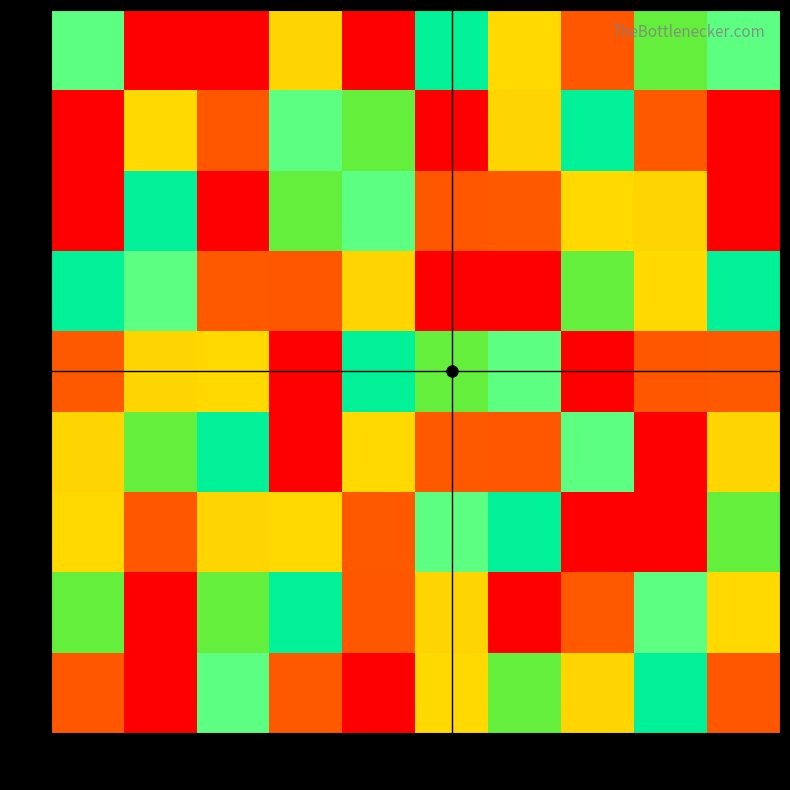

At which category does the chart reach its peak across all series?

2